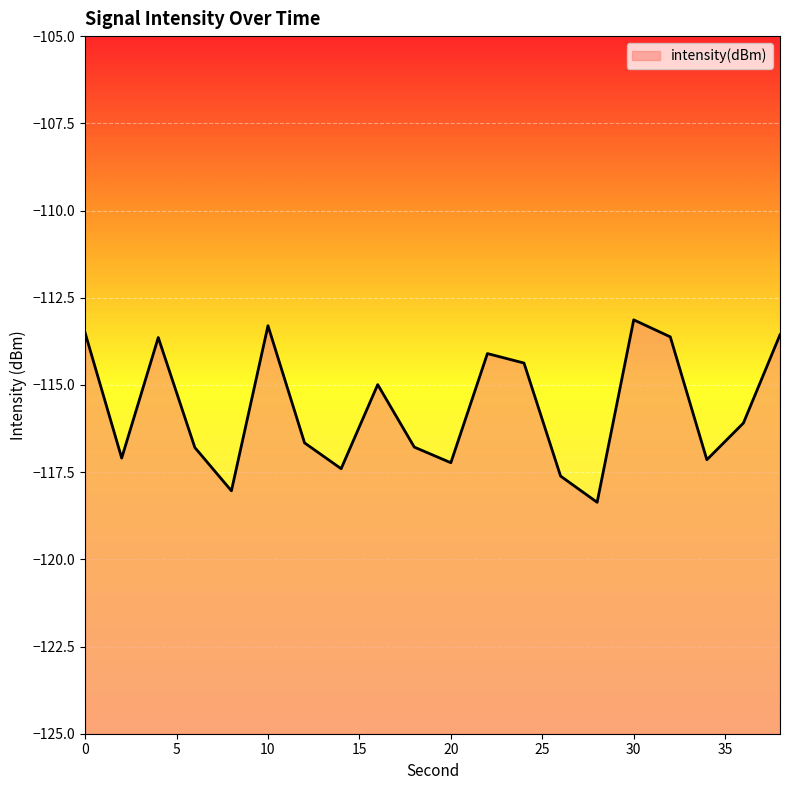

At which category does the data reach its first local valley?

2